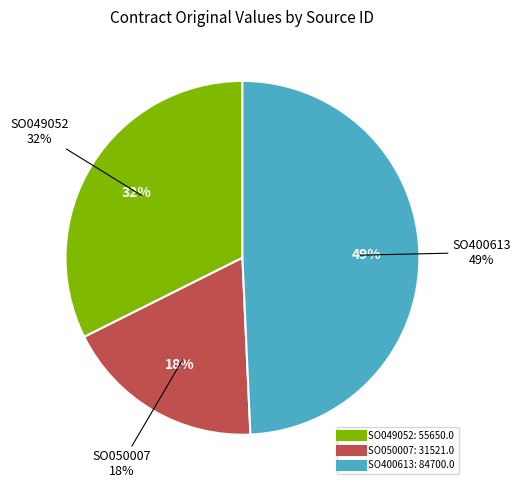

To the nearest percent, what percentage of the pie is SO400613?

49%